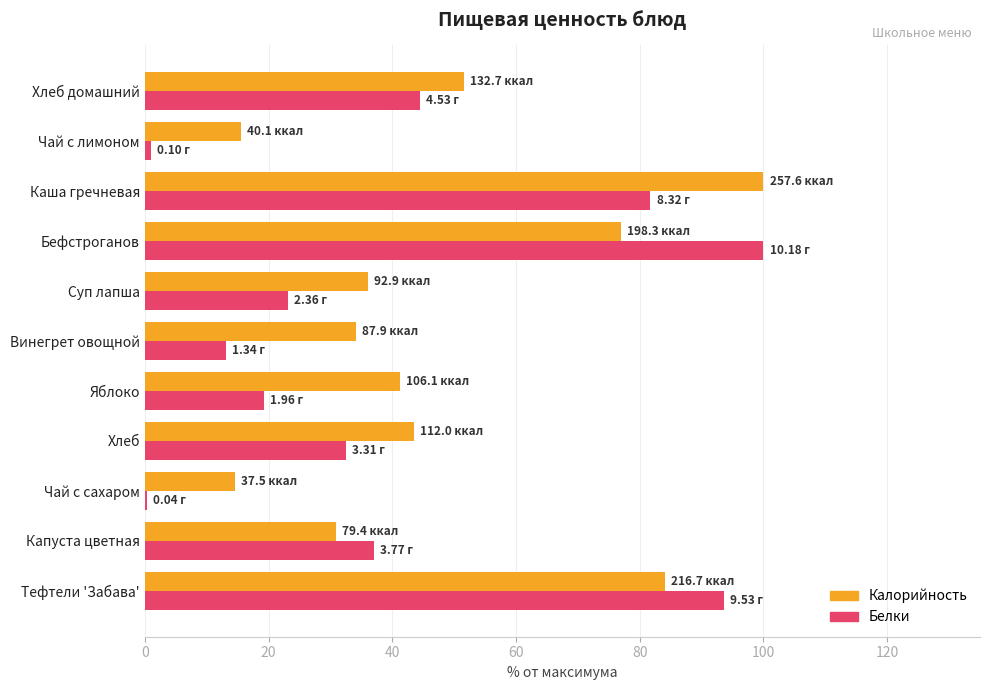

What are all the series names shown in the legend?

Калорийность, Белки